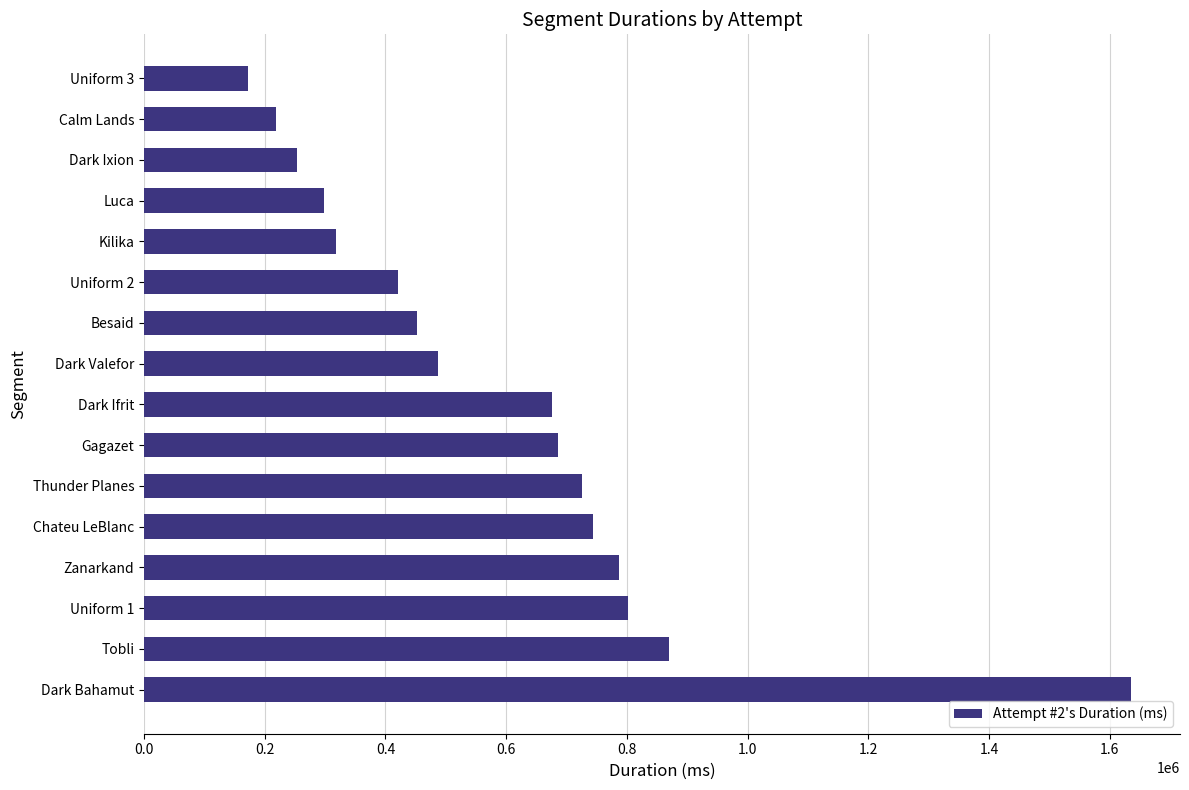

What is the ratio of the value at Chateu LeBlanc to the value at Dark Valefor?

1.5